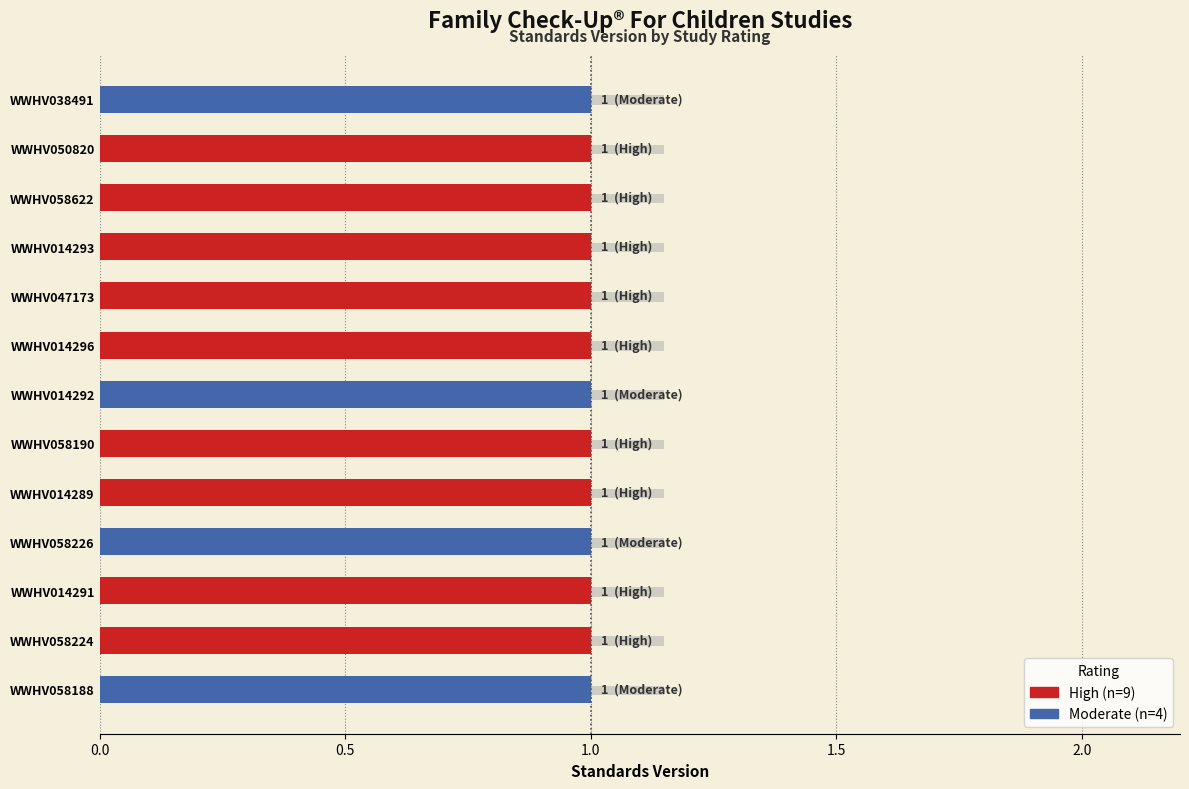

How many positive values does the Moderate series have?

4